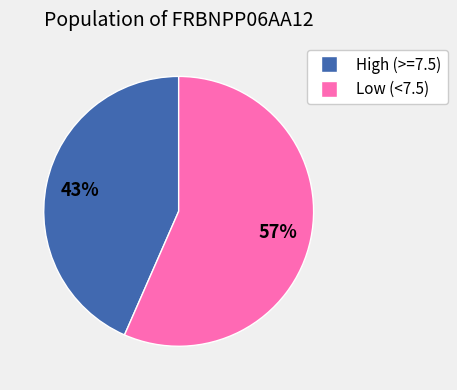

Does any single category account for the majority?

Yes